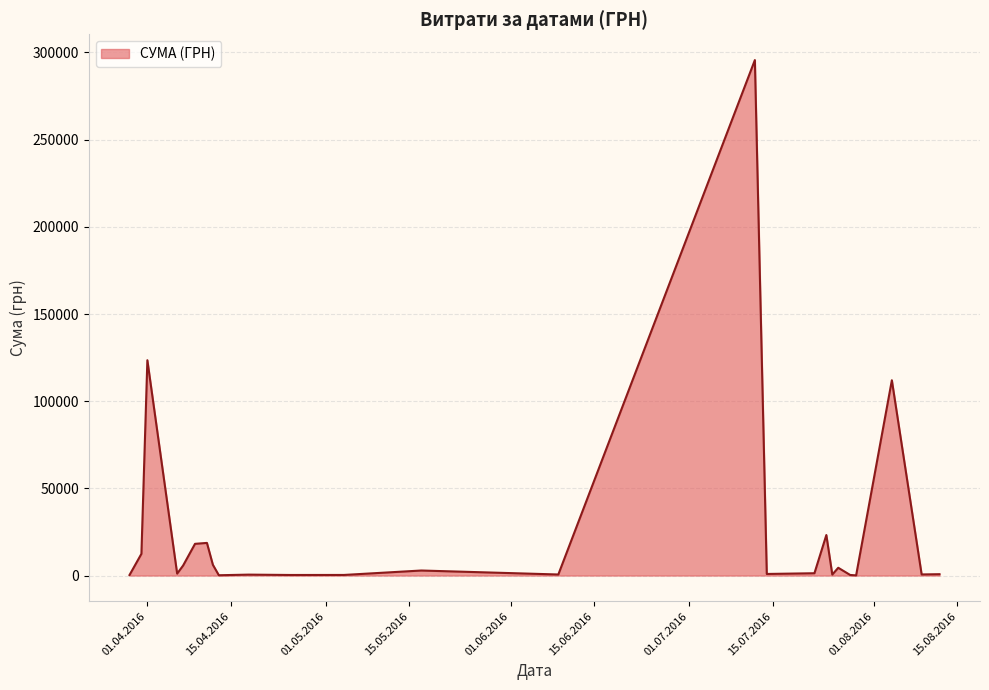

What is the difference between the maximum and minimum values?

295540.8